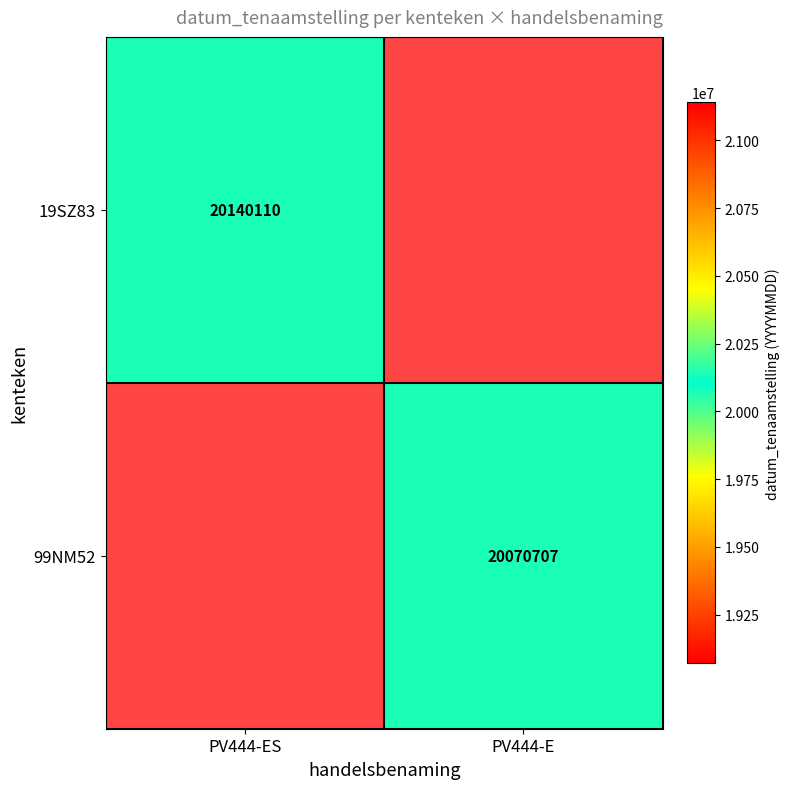

The 19SZ83 series shows 11493560.0 at PV444-ES. True or false?

False